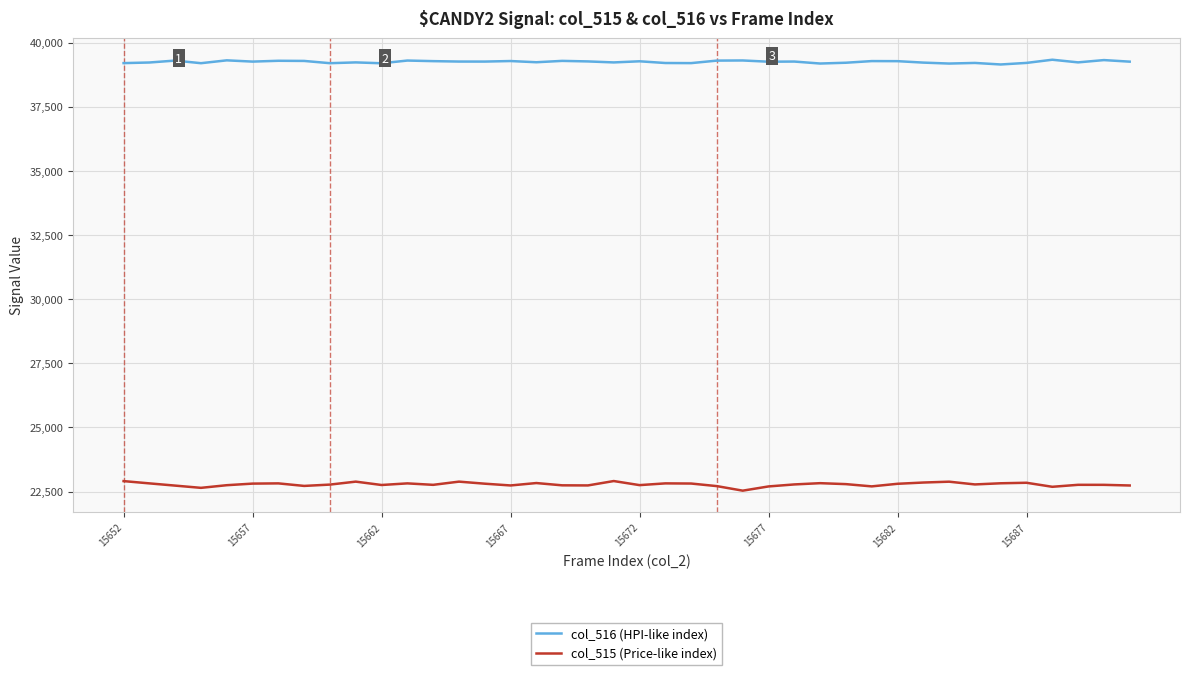

Which series has the largest total across all categories?

col_516 (HPI-like index)